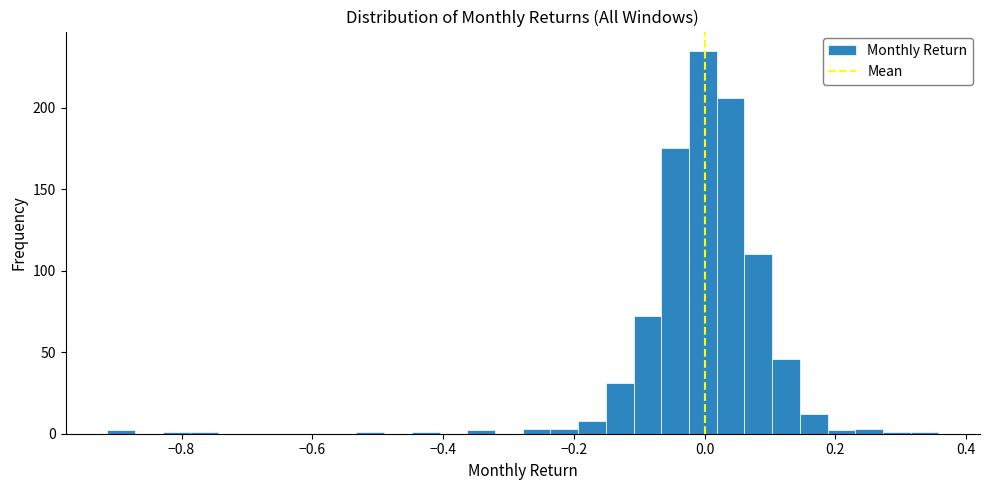

Read against the x-axis, roughly where is the centre of the tallest bar?

0.00